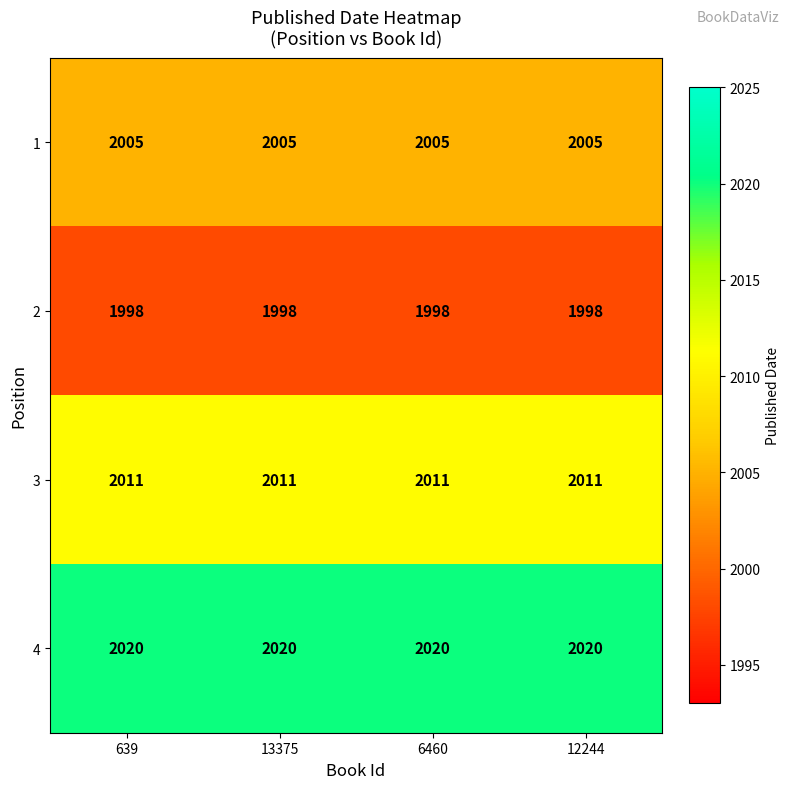

At 13375, list the series in order from largest to smallest.

4, 3, 1, 2